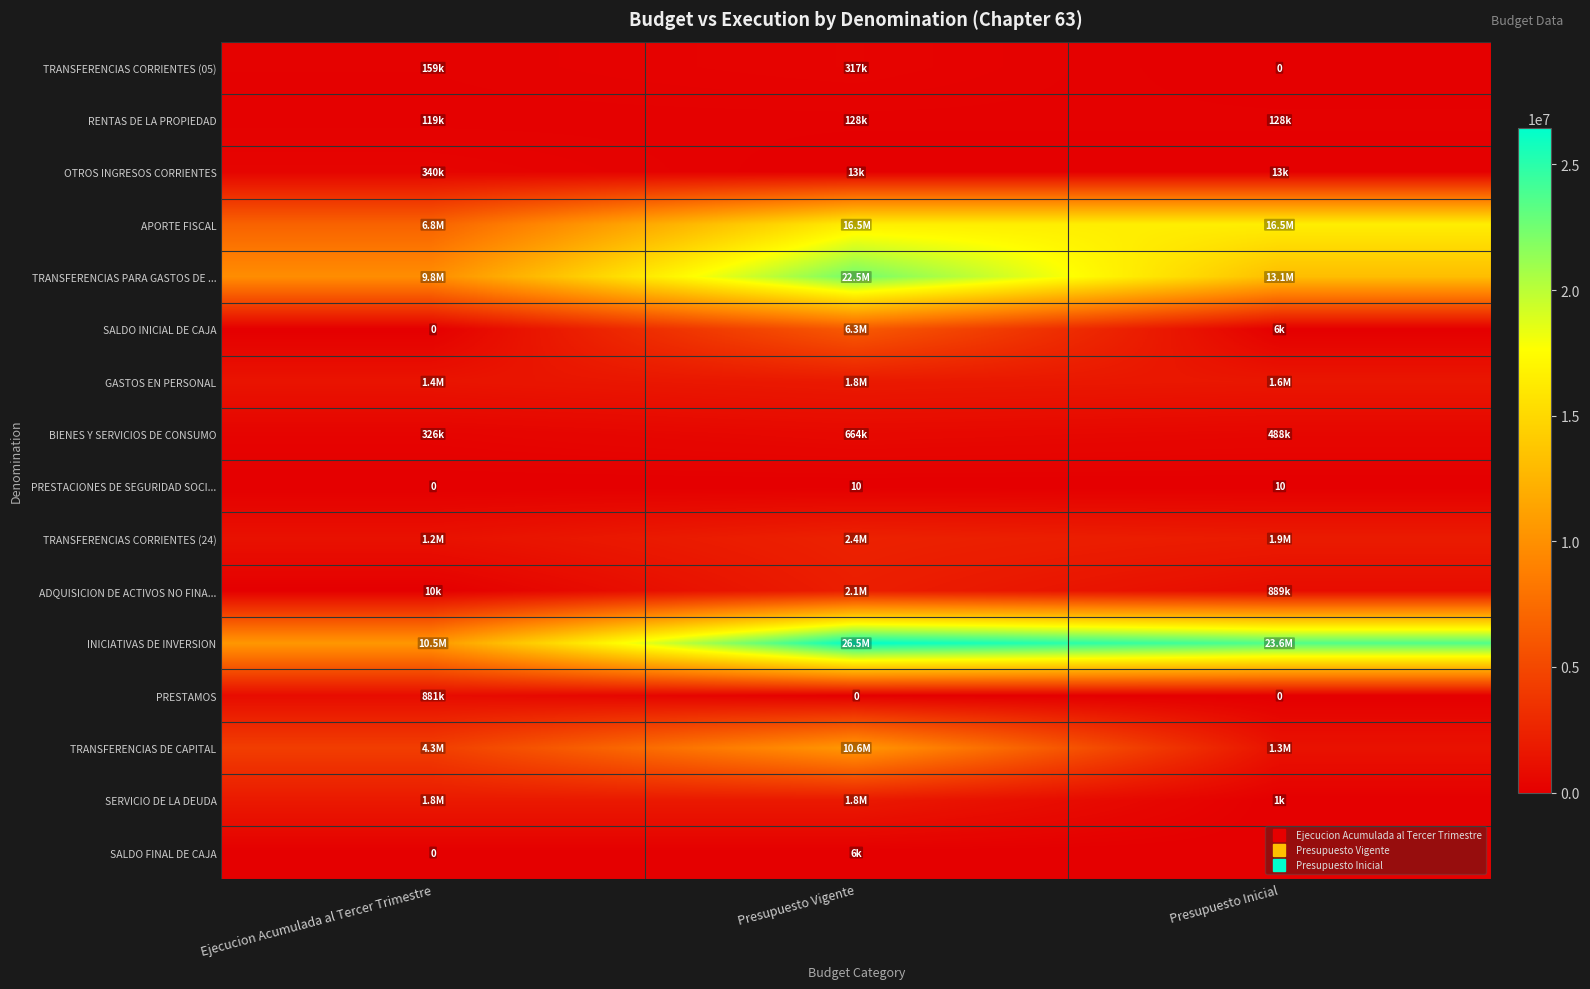

What is the difference between the TRANSFERENCIAS DE CAPITAL values at Presupuesto Vigente and Ejecucion Acumulada al Tercer Trimestre?

6255772